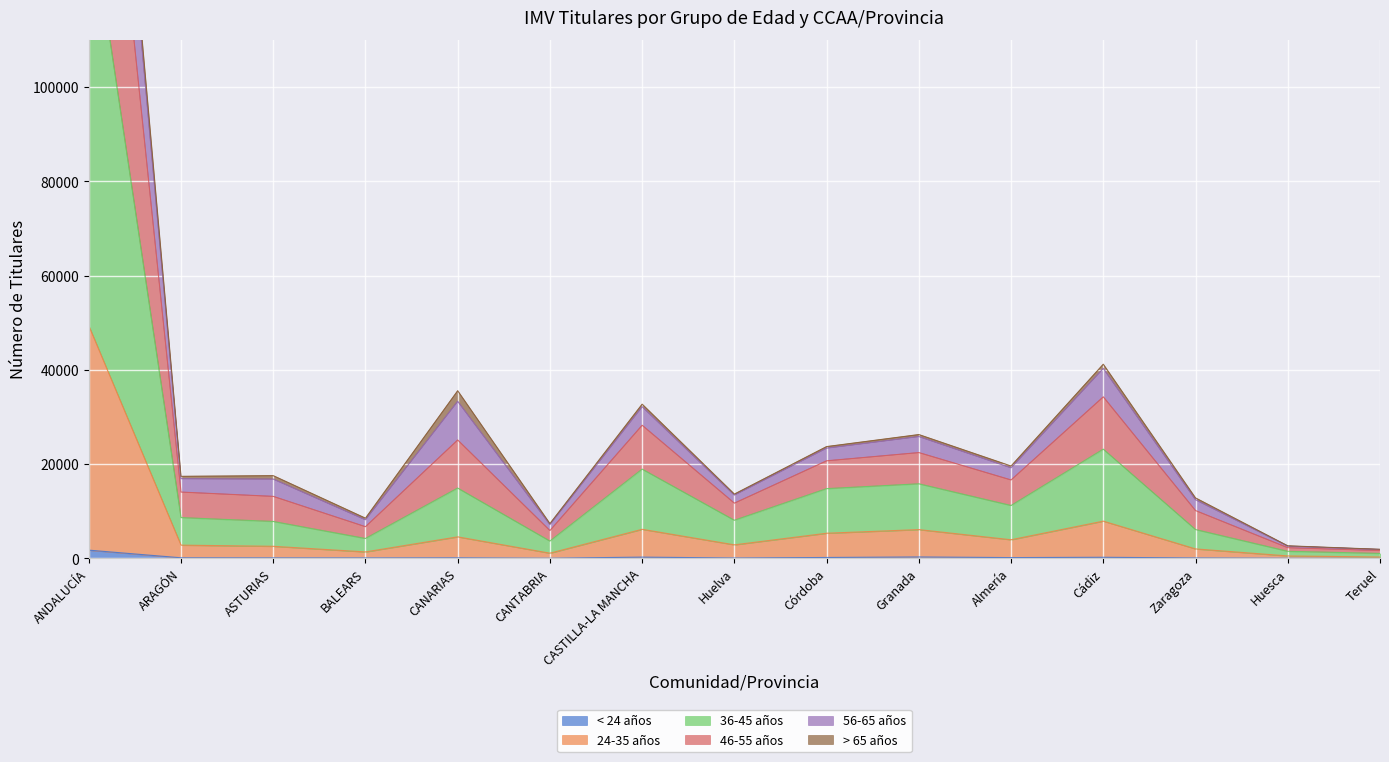

What is the maximum value shown in the chart?

237342